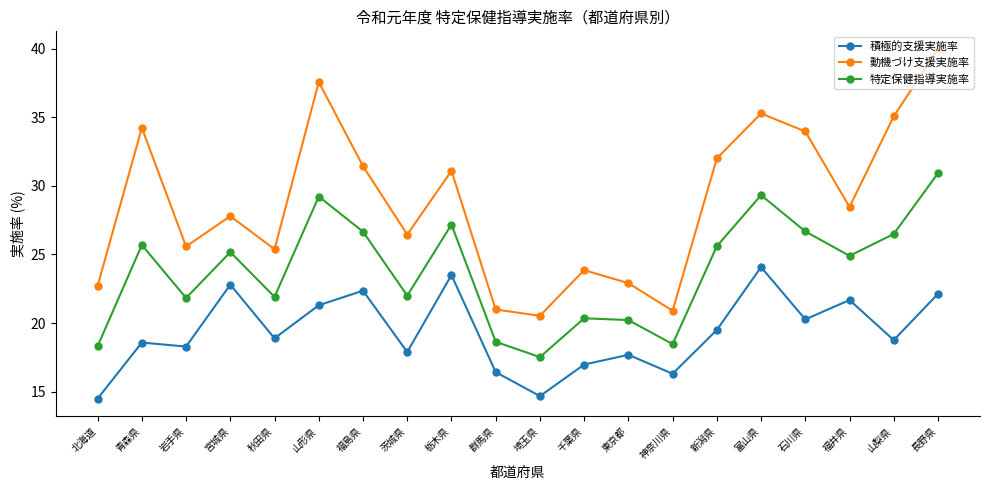

Where is the first local maximum for 動機づけ支援実施率?

青森県